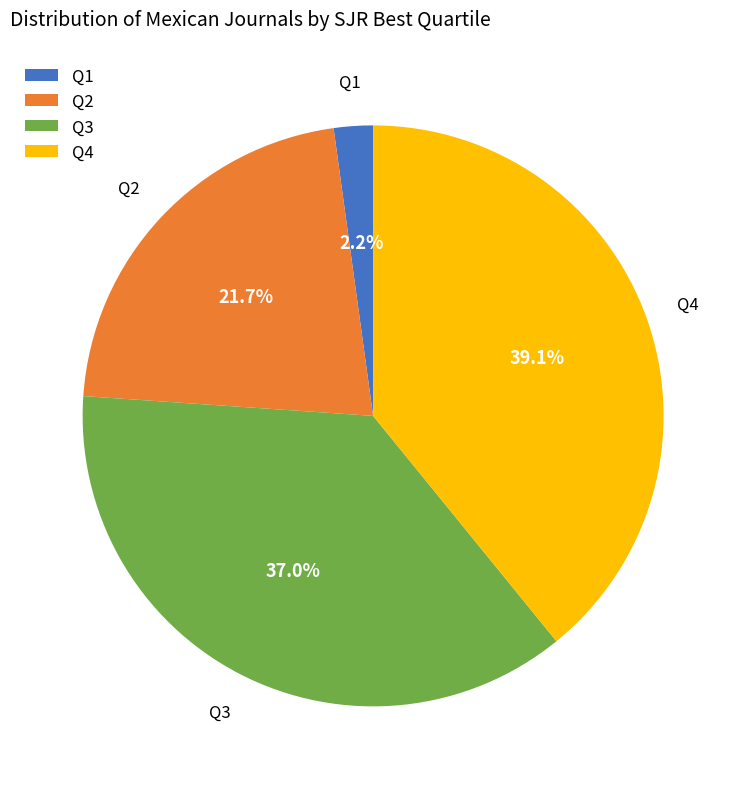

To the nearest percent, what percentage of the pie is Q4?

39%